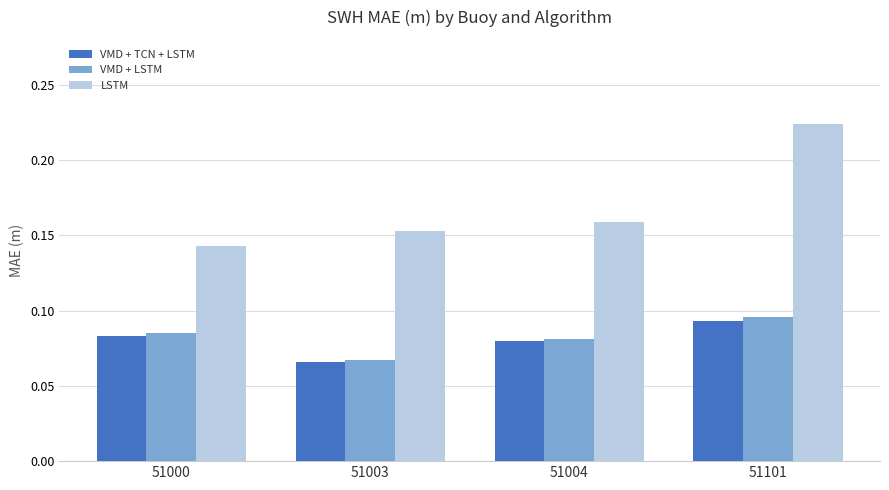

What is the sum of all VMD + LSTM values?

0.3